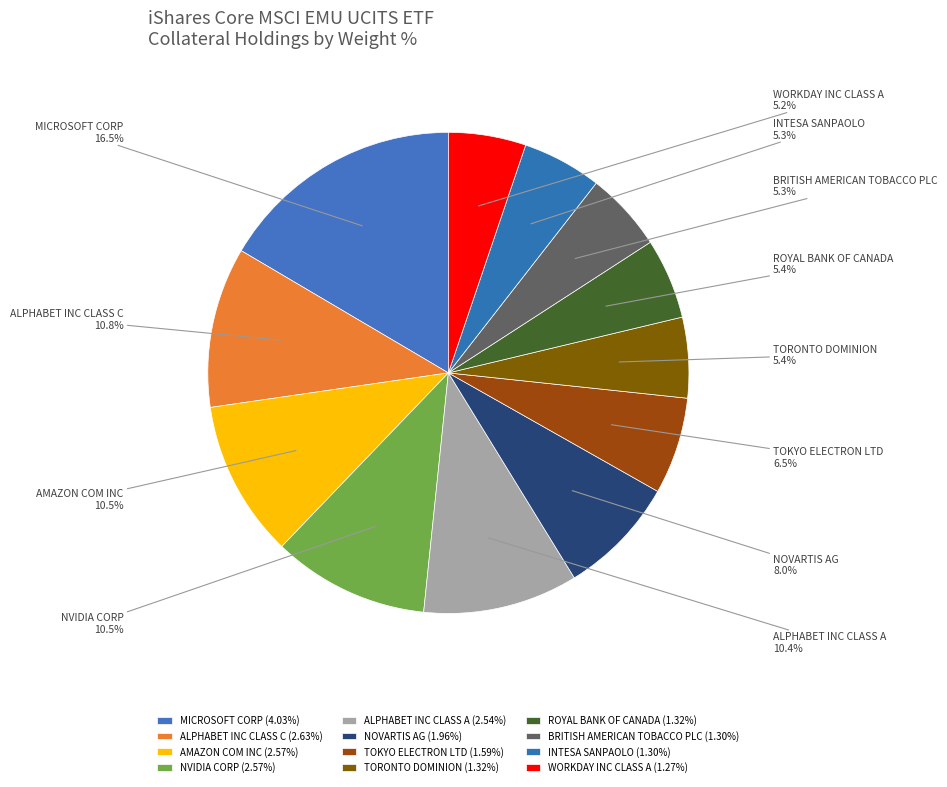

What is the ratio of the value at ROYAL BANK OF CANADA to the value at INTESA SANPAOLO?

1.0